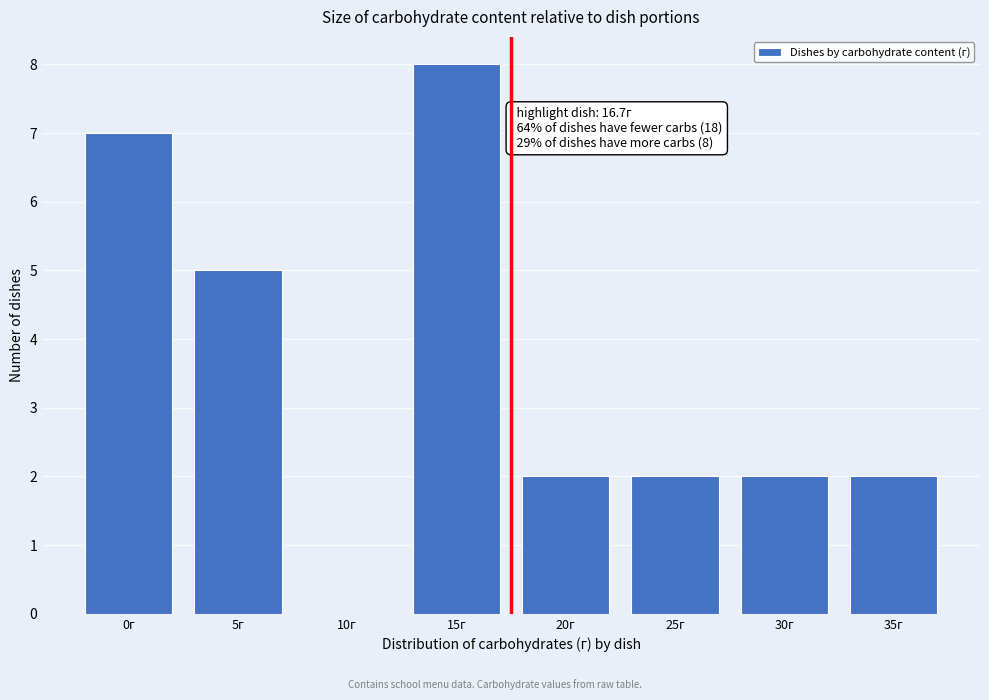

Reading left to right, extract all data points from this chart.

0г=7	5г=5	10г=0	15г=8	20г=2	25г=2	30г=2	35г=2